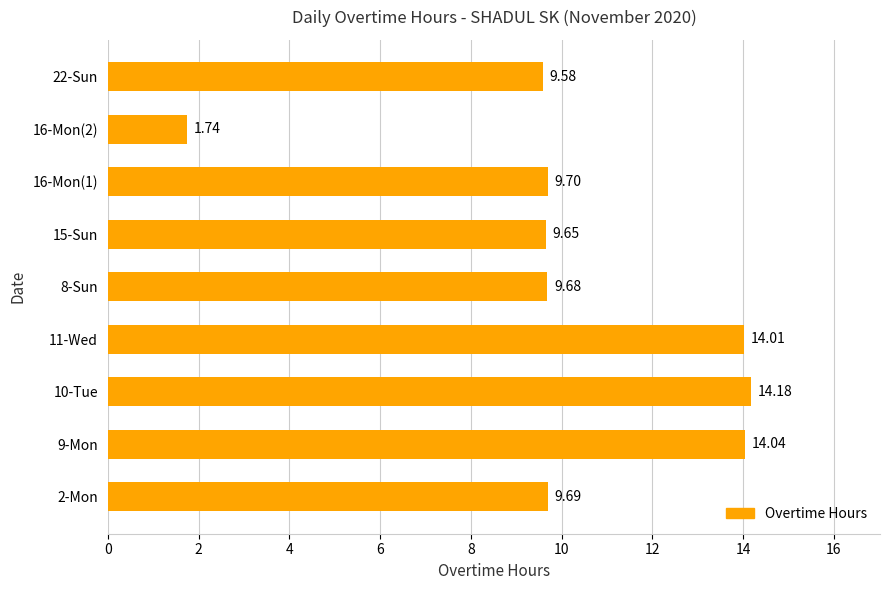

How many bars are there in total?

9